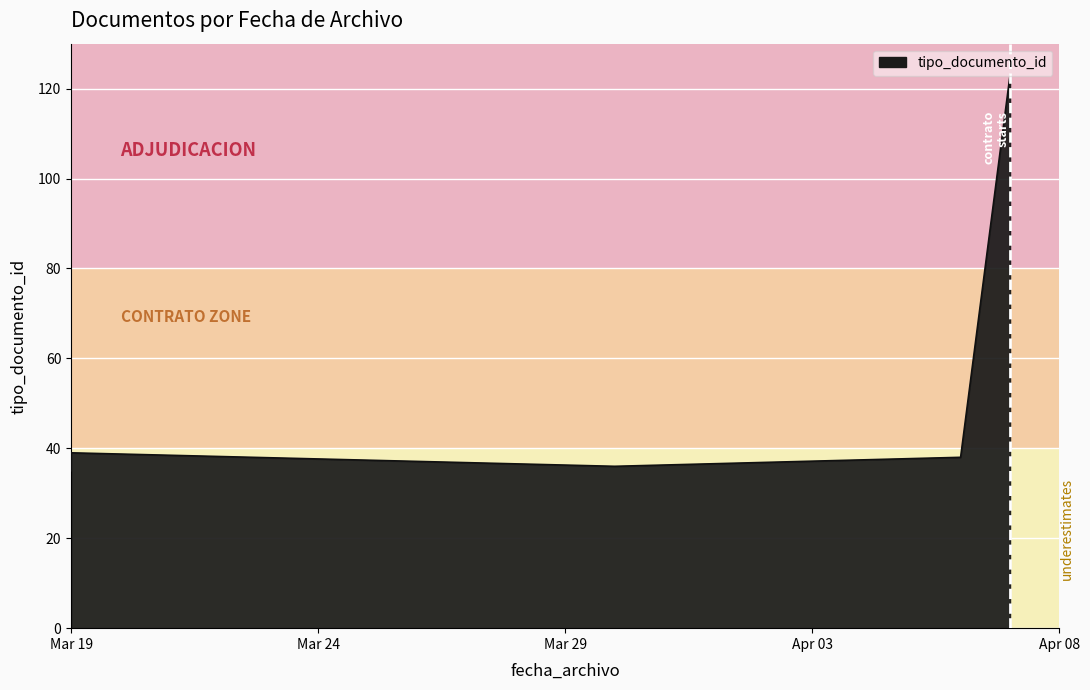

True or false: the data shows 204 at 2015-04-07.

False